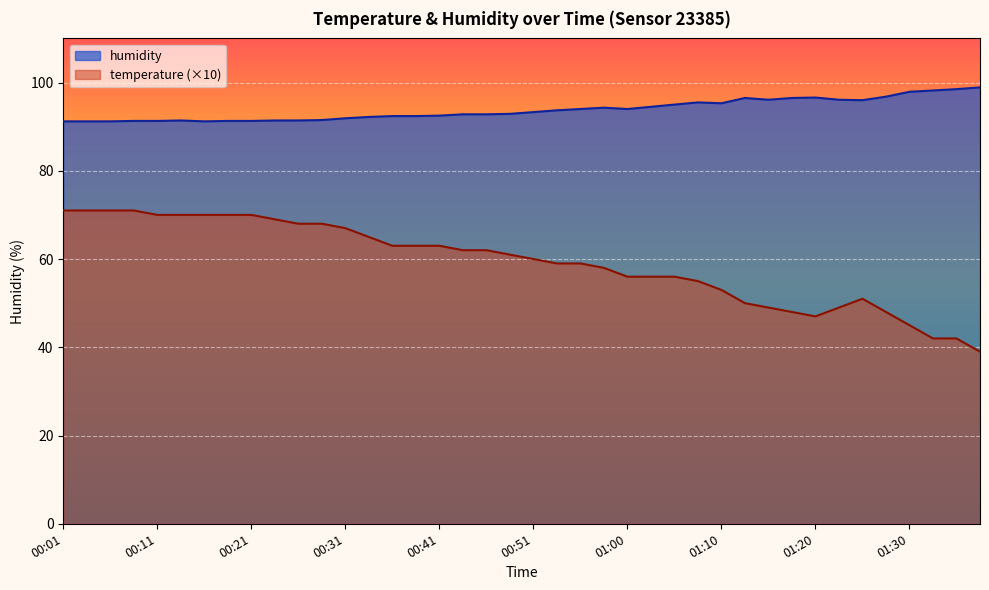

Read the temperature value at 01:25.

51.0